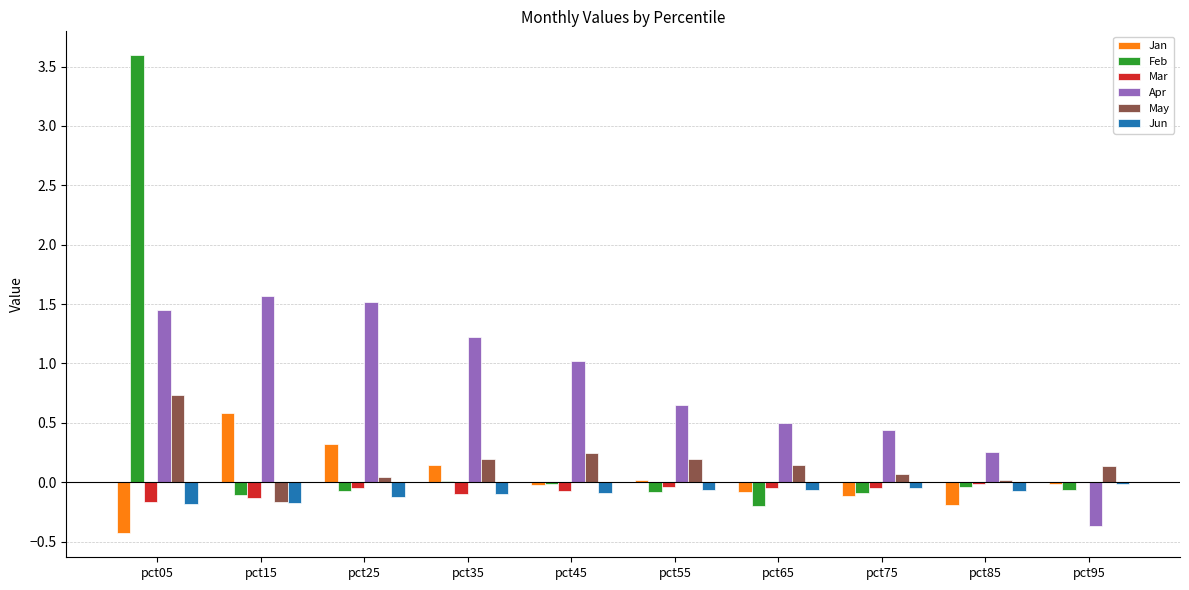

What is the sum of all May values?

1.6